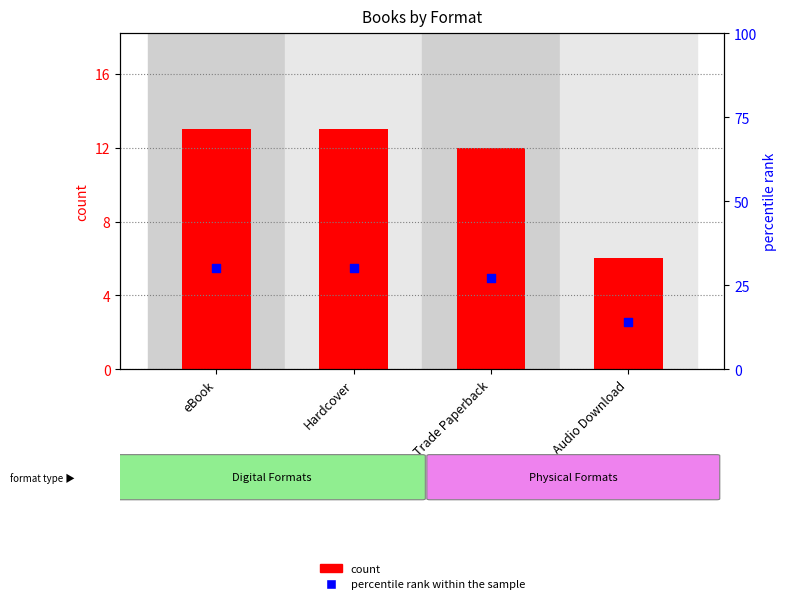

Is the value of percentile rank within the sample at Hardcover greater than the value of count at eBook?

Yes